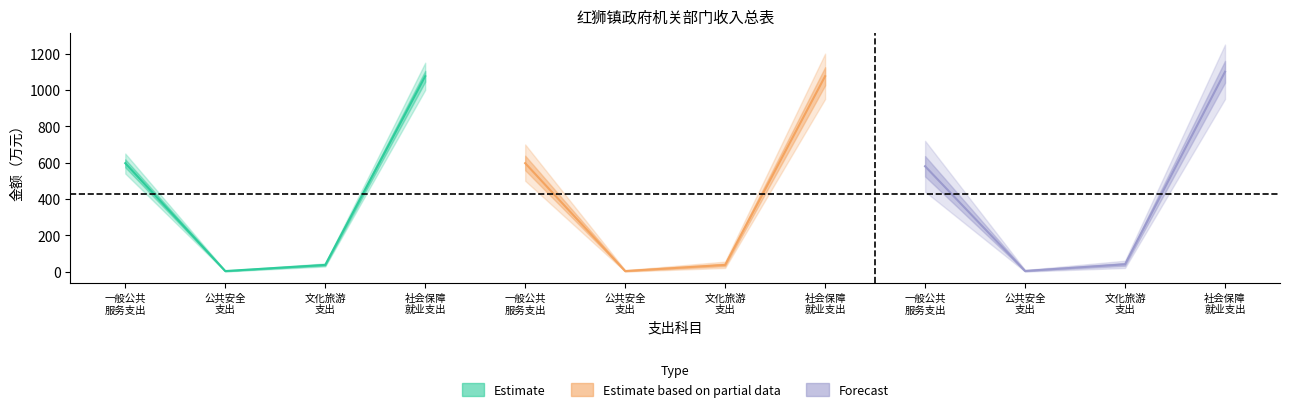

What are all the series names shown in the legend?

Estimate, Estimate based on partial data, Forecast